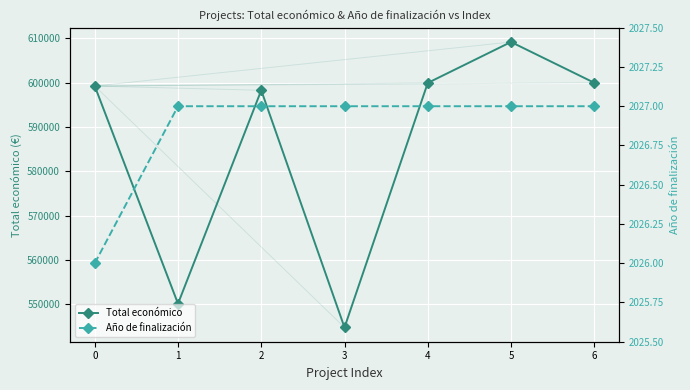

Rank the categories by Año de finalización value from lowest to highest.

0, 1, 2, 3, 4, 5, 6